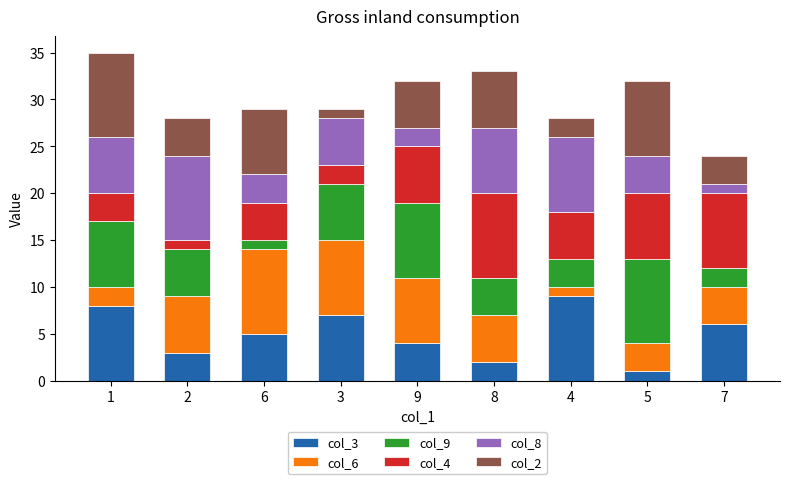

What are all the series names shown in the legend?

col_3, col_6, col_9, col_4, col_8, col_2